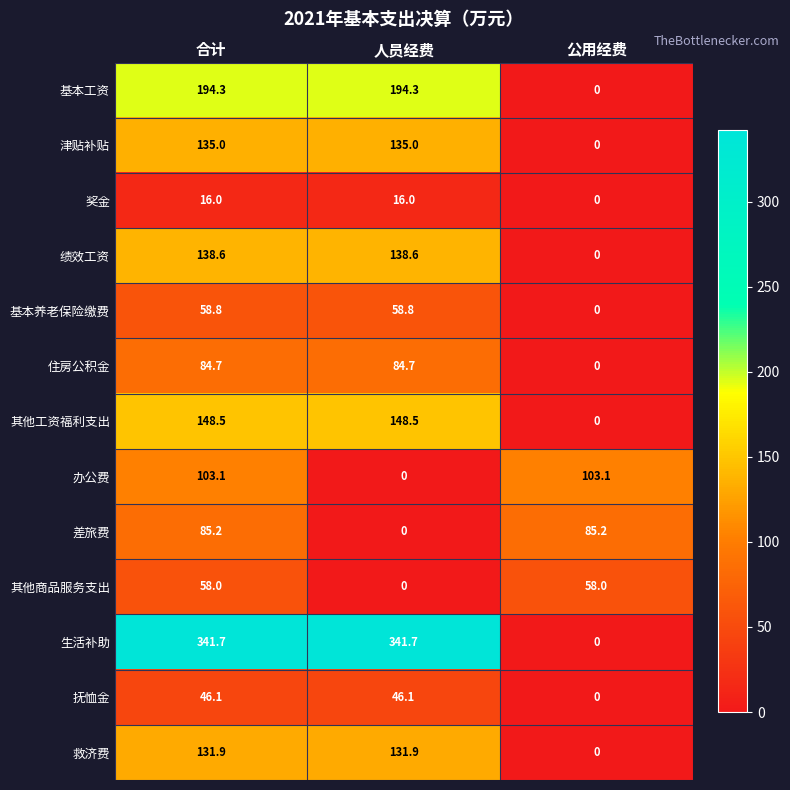

What is the maximum value shown in the chart?

341.7